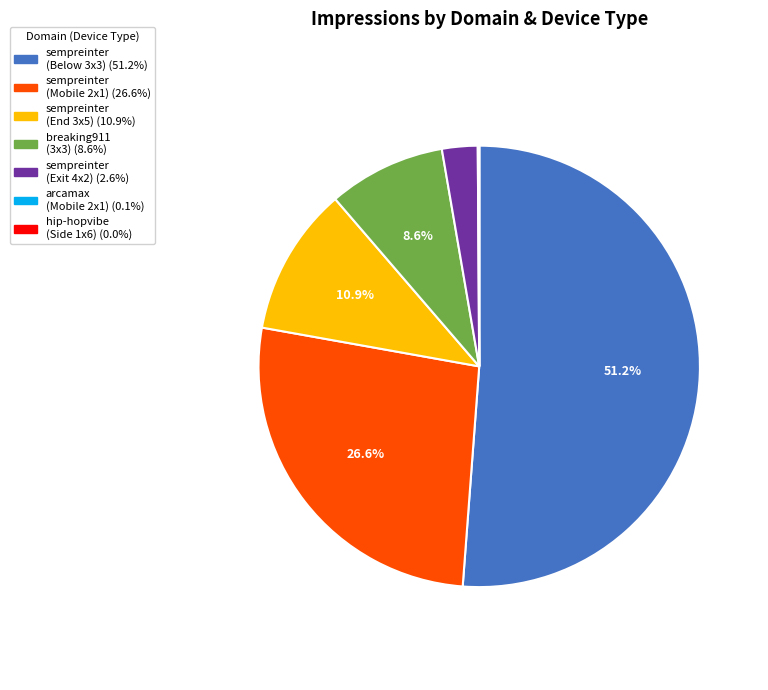

Does any single category account for the majority?

Yes